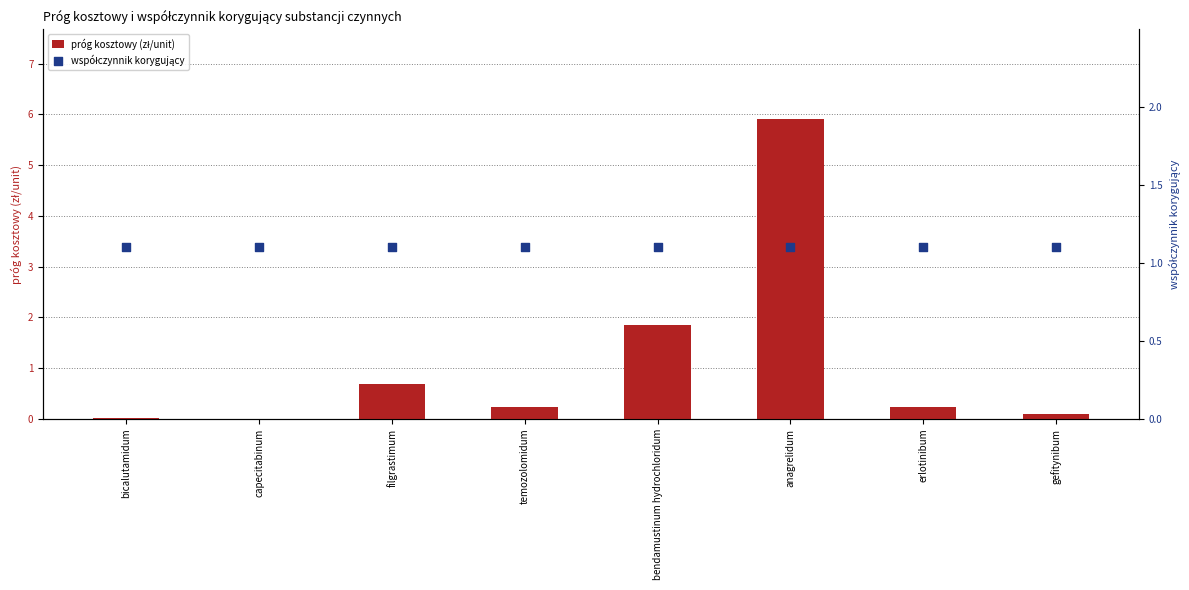

At how many categories does at least one series exceed 2?

1